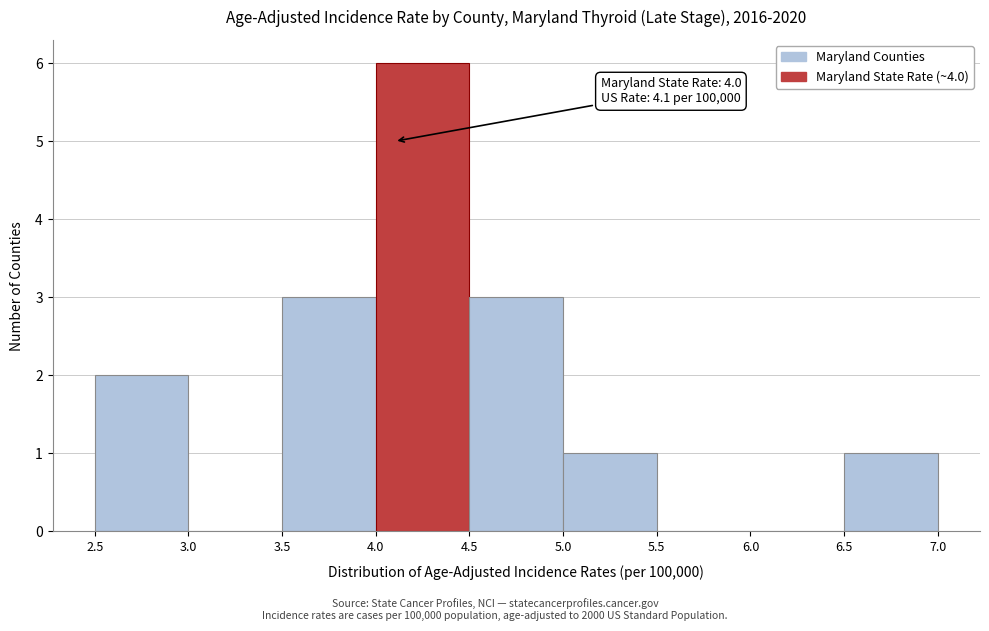

Which range on the x-axis has the tallest bar?

4.0 to 4.5